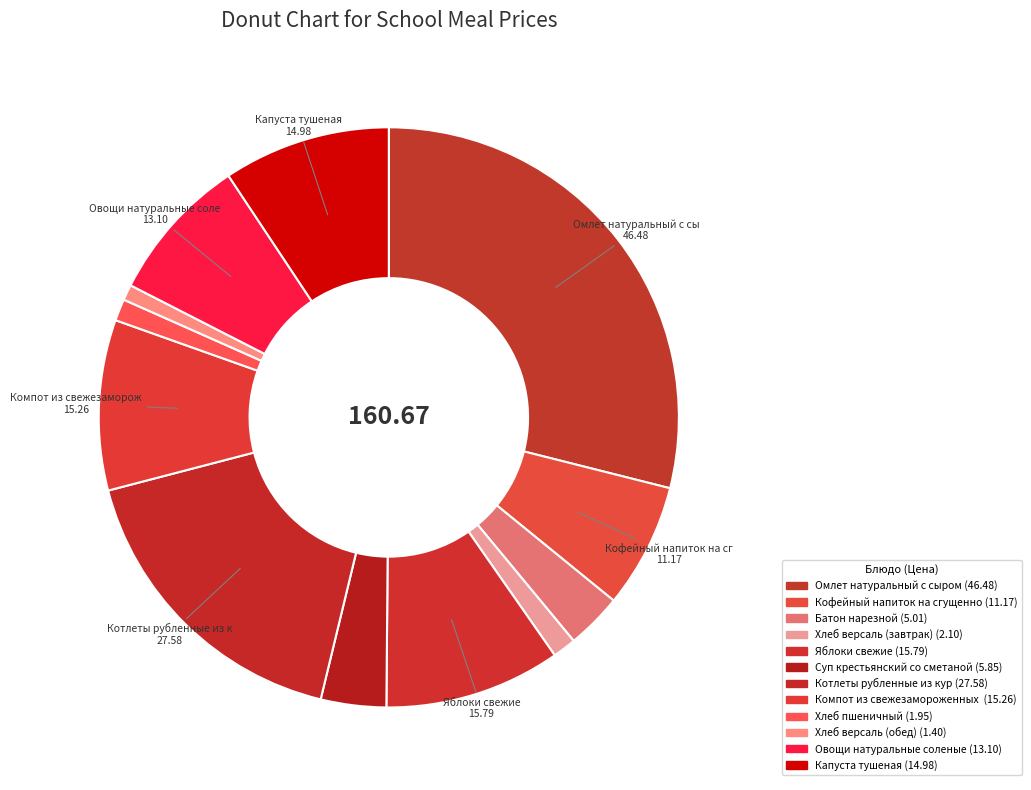

How many slices are in this pie chart?

12